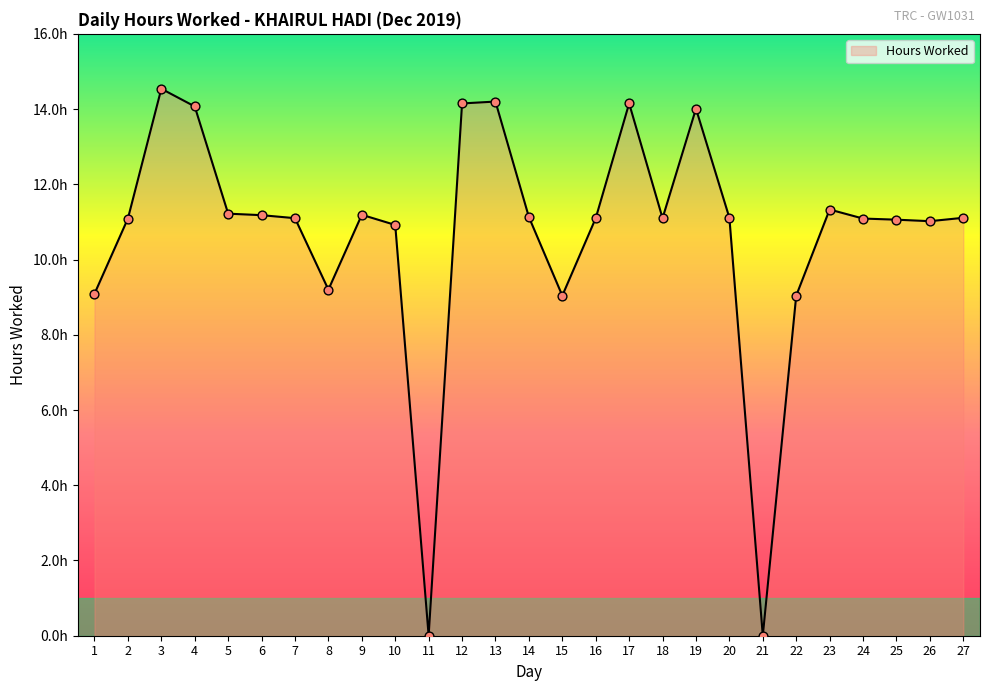

What is the change in value from 12 to 16?

-3.1